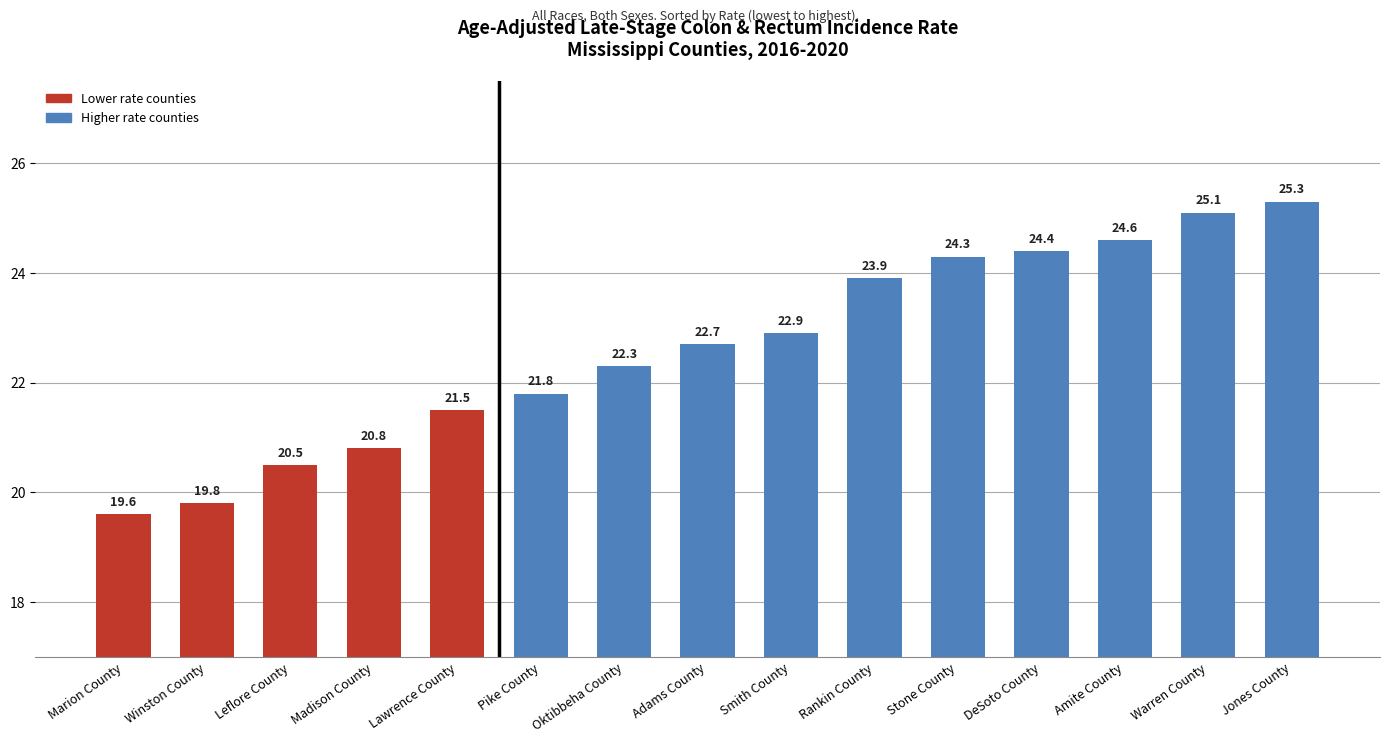

The value at Pike County is 32.1. True or false?

False